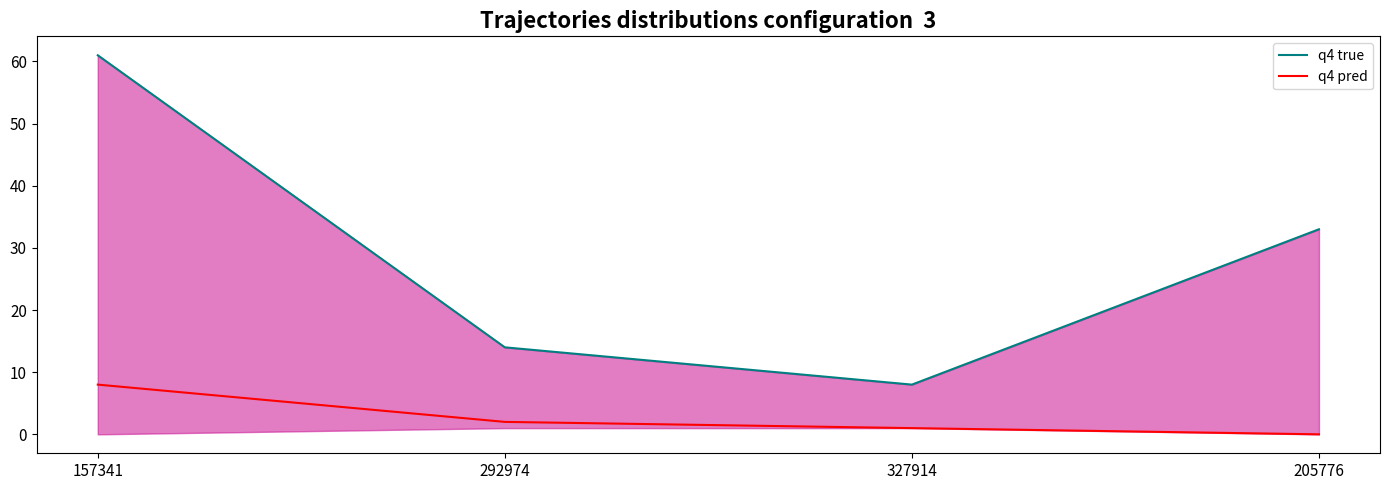

Reading left to right, transcribe all the data shown in this chart.

q4 true: 157341=61	292974=14	327914=8	205776=33
q4 pred: 157341=8	292974=2	327914=1	205776=0